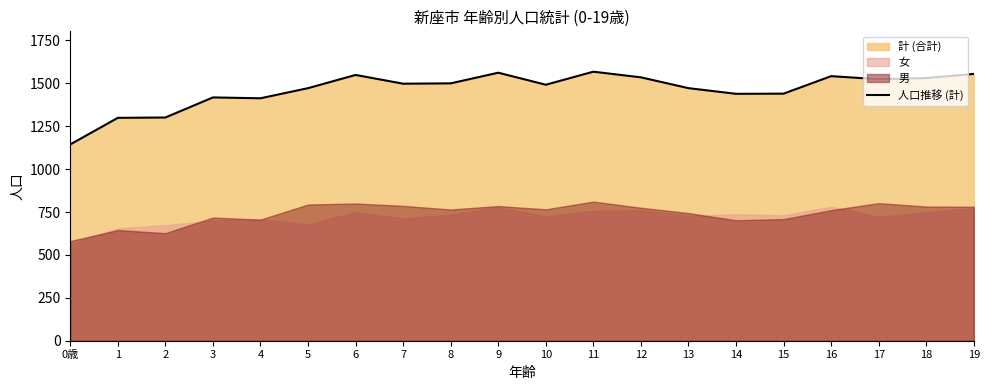

What is the label of the 4th point from the right?

16